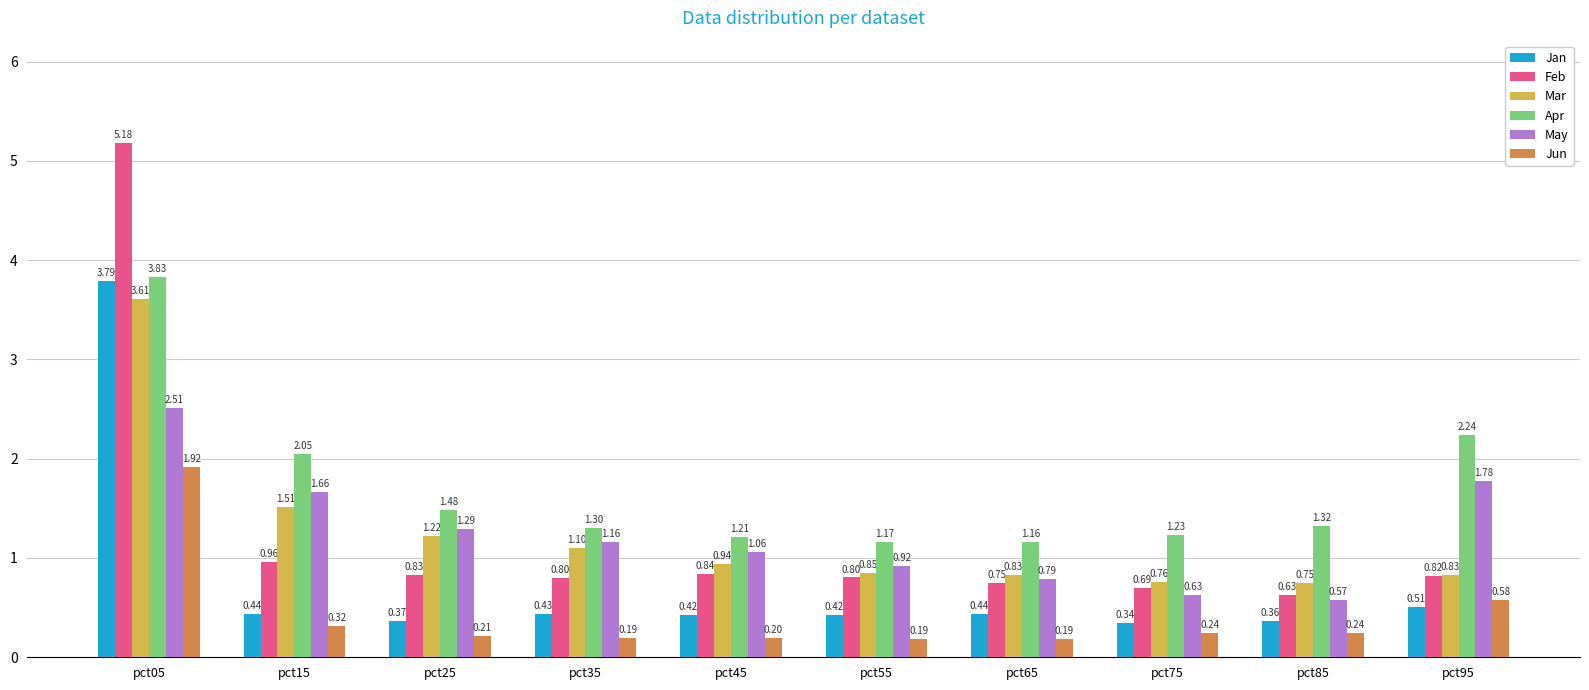

Which series has the largest total across all categories?

Apr